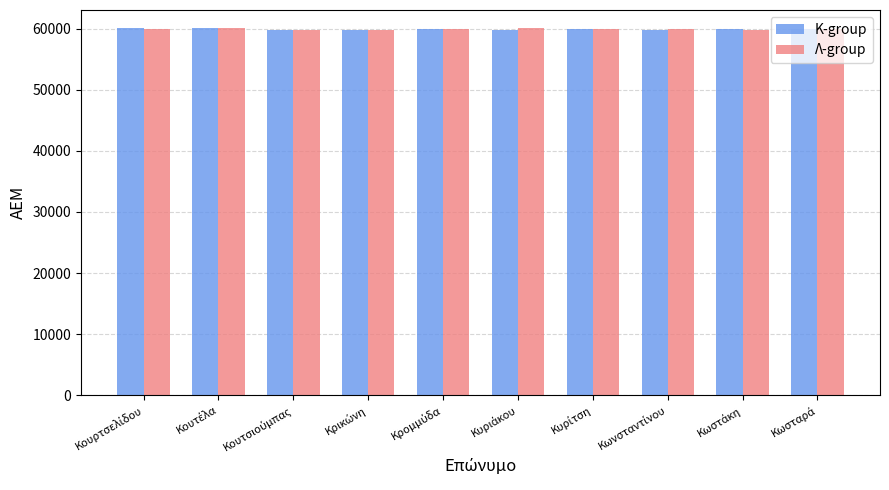

What is the value of the Λ-group bar at the 8th from the left?

59942